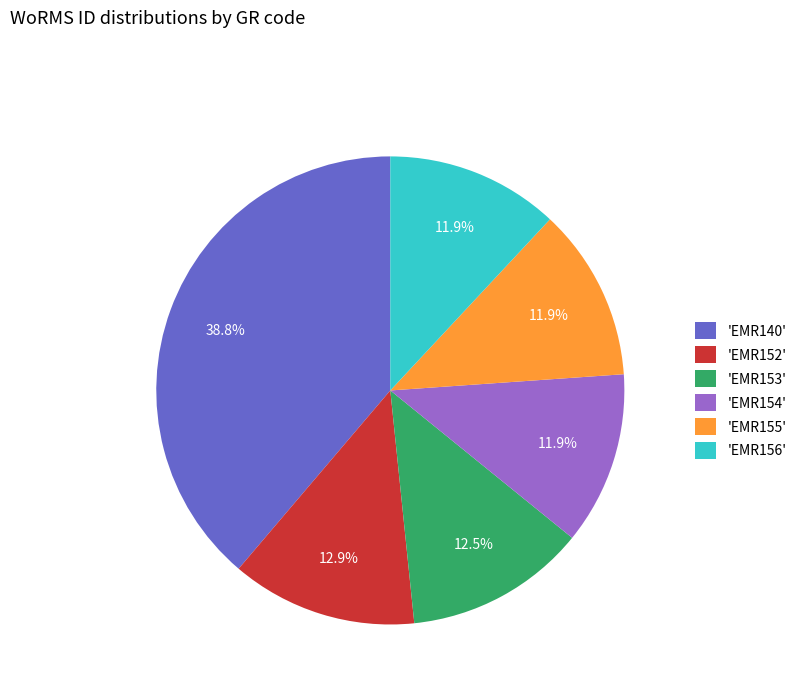

Is there a majority slice in this chart?

No